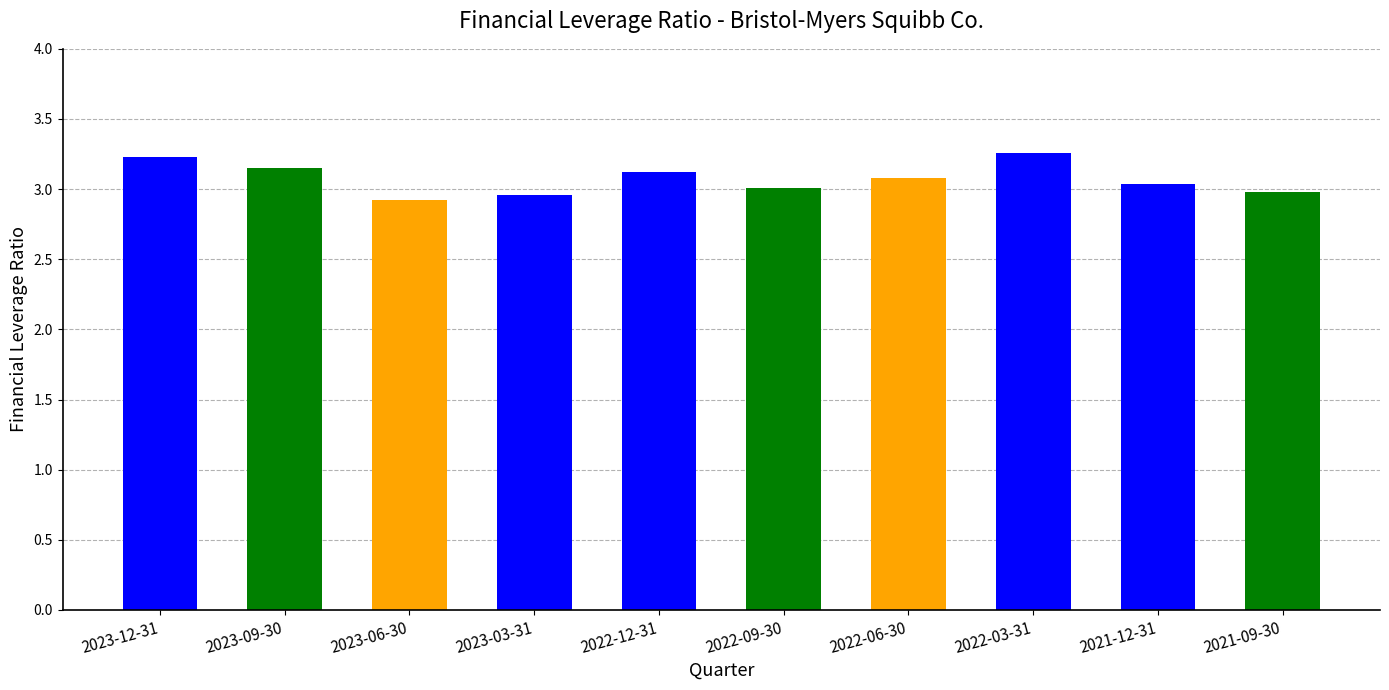

Is it true that the value at 2022-09-30 is 4.9?

False